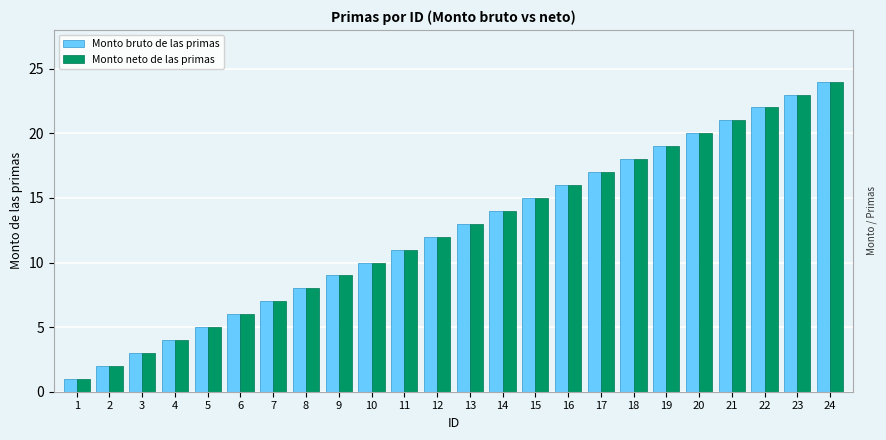

The Monto neto de las primas series shows 7 at 15. True or false?

False